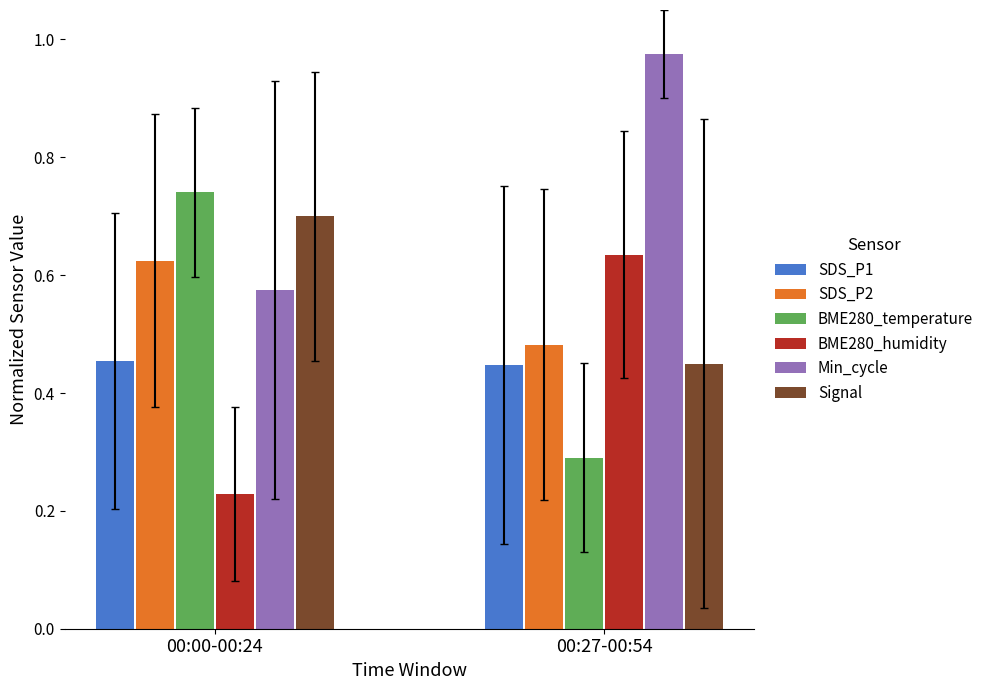

What are all the series names shown in the legend?

SDS_P1, SDS_P2, BME280_temperature, BME280_humidity, Min_cycle, Signal